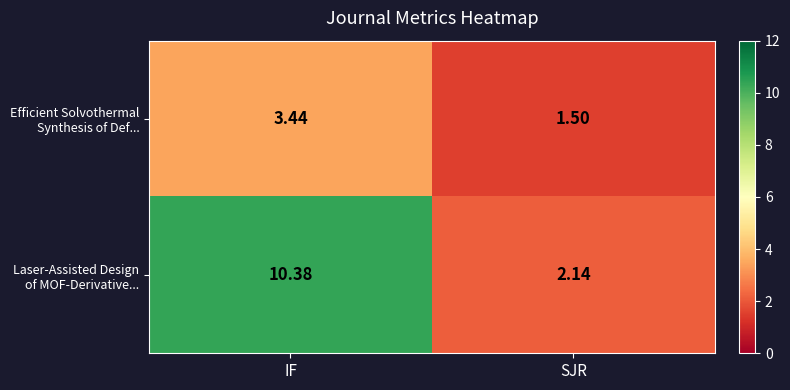

At which category is the sum across all series the highest?

IF